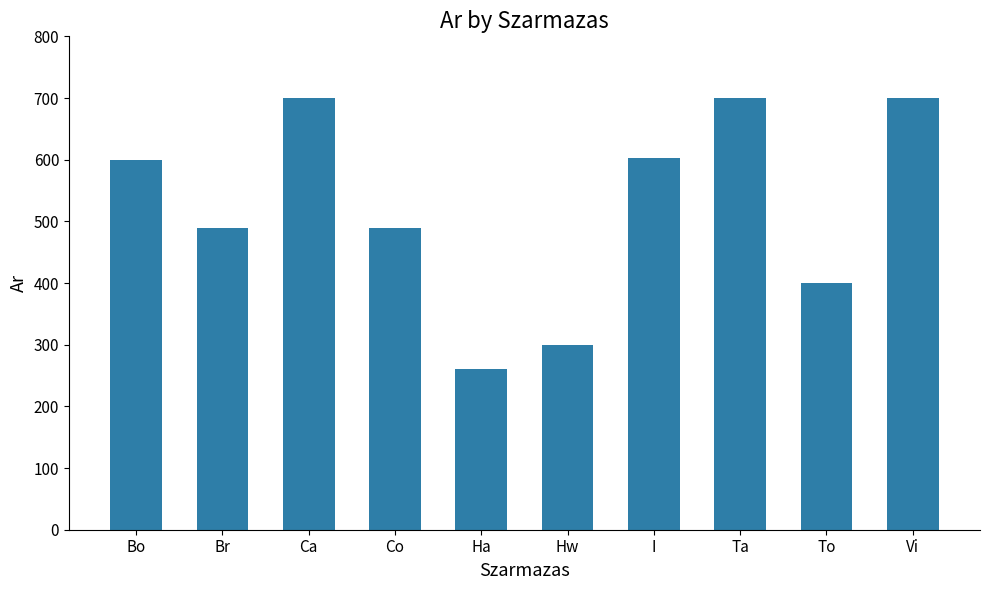

Between Ha and Ta, which is larger?

Ta